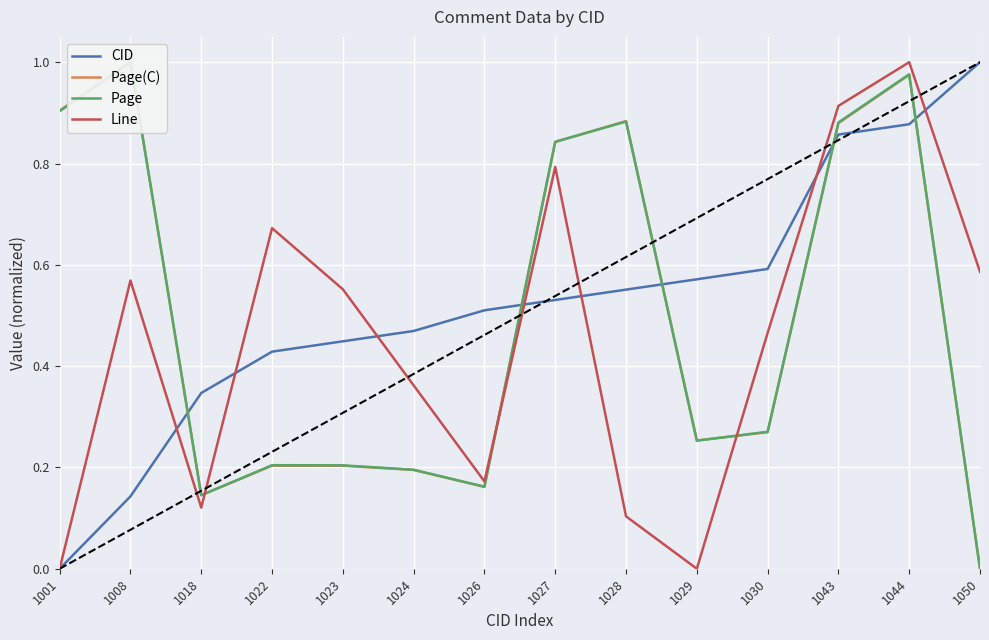

Reading left to right, list all the values displayed in this chart.

CID: 0.0	0.1	0.3	0.4	0.4	0.5	0.5	0.5	0.6	0.6	0.6	0.9	0.9	1.0
Page(C): 0.9	1.0	0.1	0.2	0.2	0.2	0.2	0.8	0.9	0.3	0.3	0.9	1.0	0.0
Page: 0.9	1.0	0.1	0.2	0.2	0.2	0.2	0.8	0.9	0.3	0.3	0.9	1.0	0.0
Line: 0.0	0.6	0.1	0.7	0.6	0.4	0.2	0.8	0.1	0.0	0.5	0.9	1.0	0.6